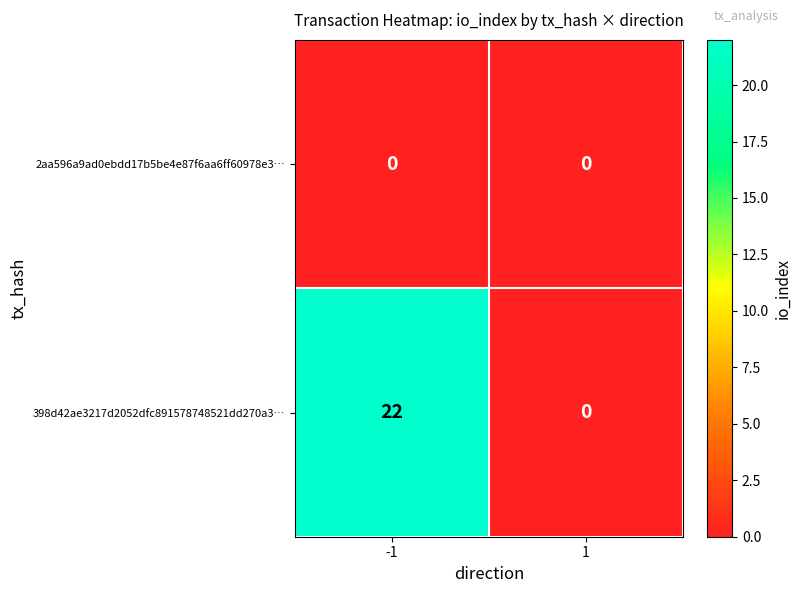

Reading right to left, extract all data points from this chart.

2aa596a9ad0ebdd17b5be4e87f6aa6ff60978e3…: 1=0	-1=0
398d42ae3217d2052dfc891578748521dd270a3…: 1=0	-1=22